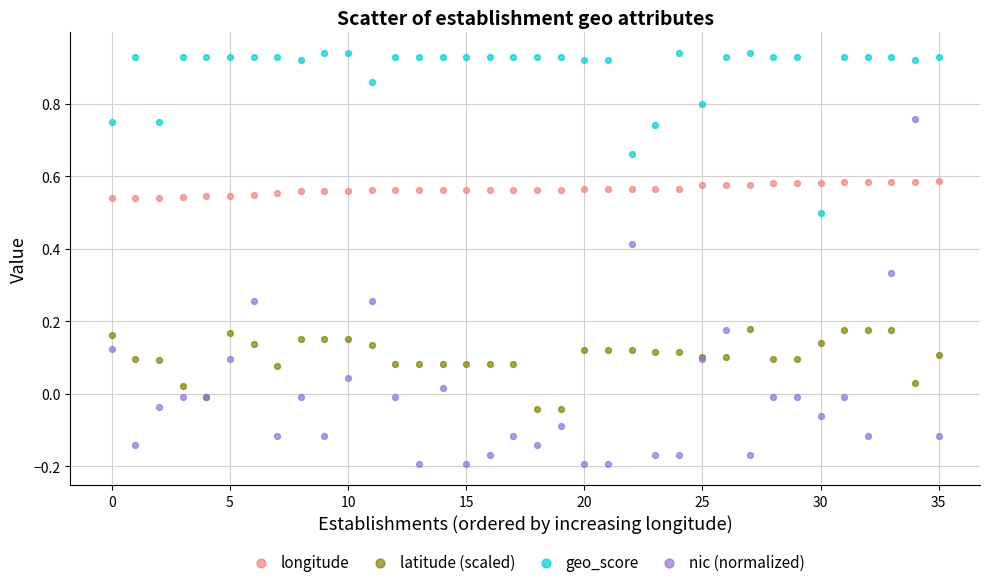

Which series reaches the minimum Y coordinate?

nic (normalized)